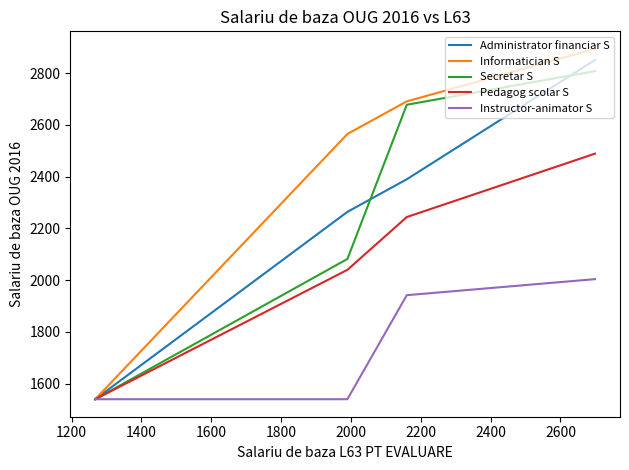

Which series has the largest total across all categories?

Informatician S